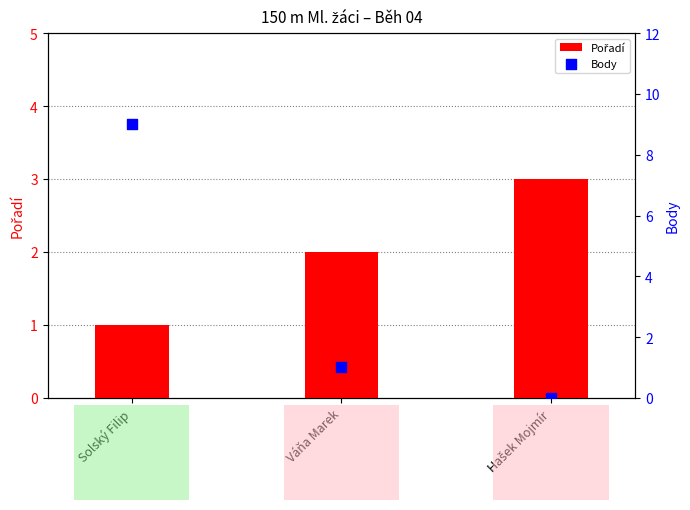

At which category is the sum across all series the highest?

Solský Filip